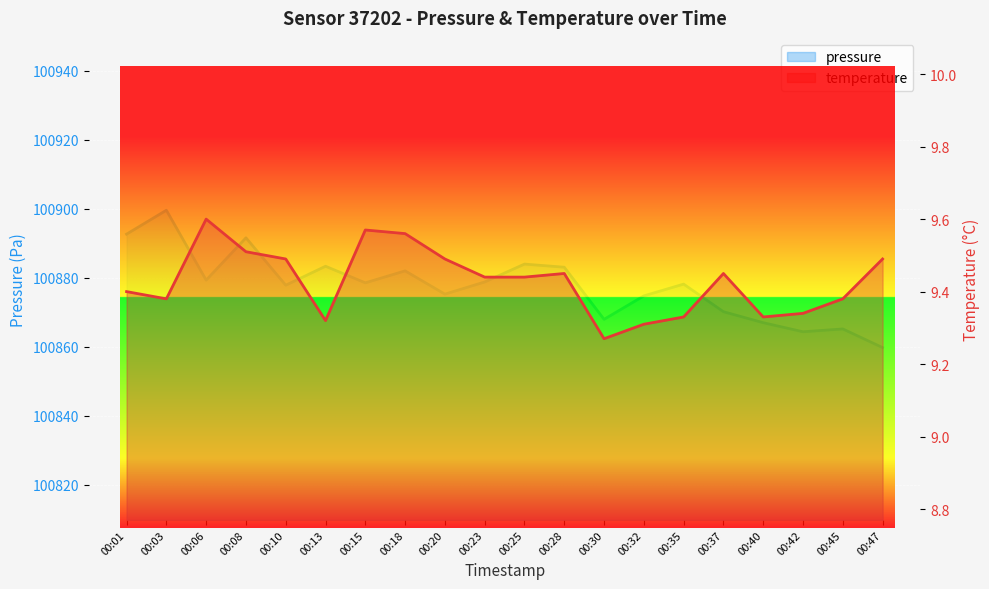

At which category does pressure reach its first local peak?

00:03